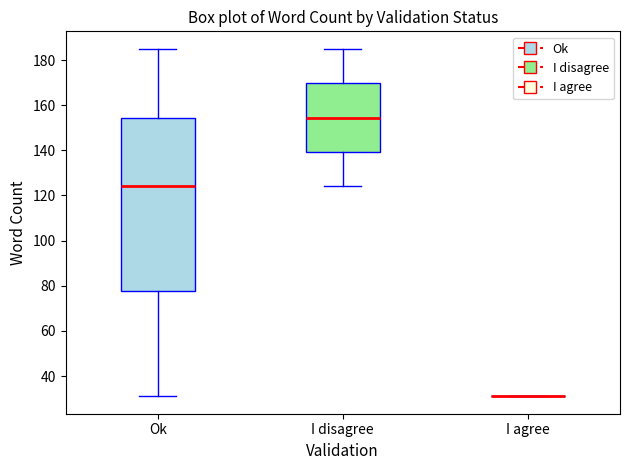

Reading left to right, transcribe this box plot: for each box, give where its median line is, the range the box spans, and where its two whiskers end, as read against the y-axis. The values are not printed on the chart, so give them approximately, as read against the axis.

Ok: median 124, box 78 to 154, whiskers 32 to 186
I disagree: median 154, box 140 to 170, whiskers 124 to 186
I agree: box collapsed to a line at 32, whiskers 32 to 32